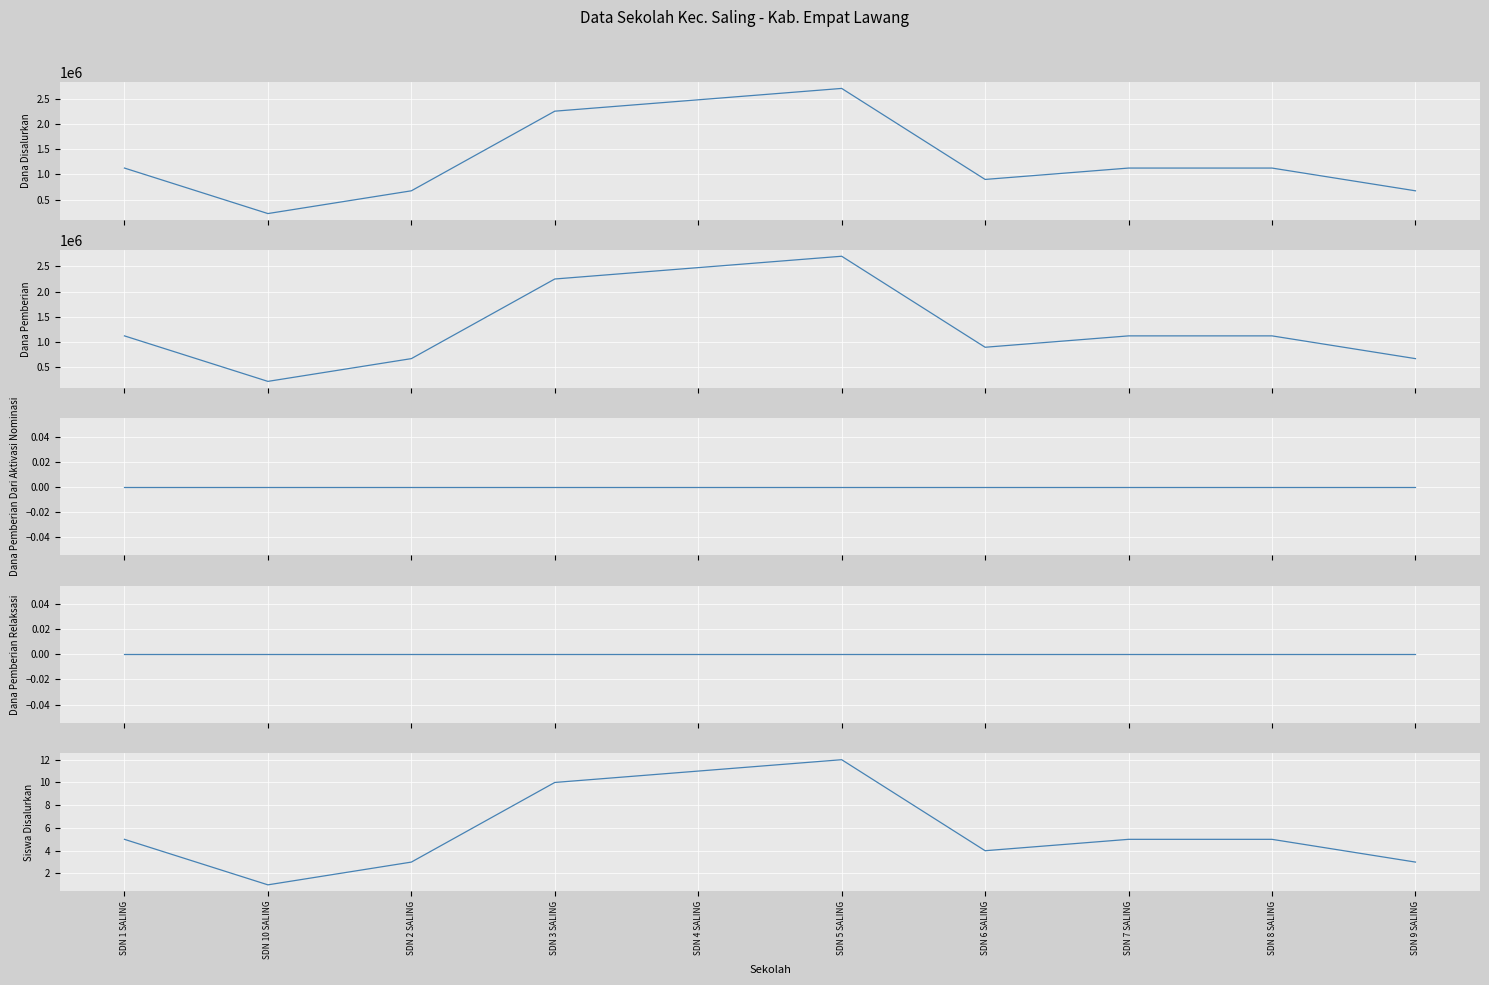

What is the greatest value displayed?

2700000